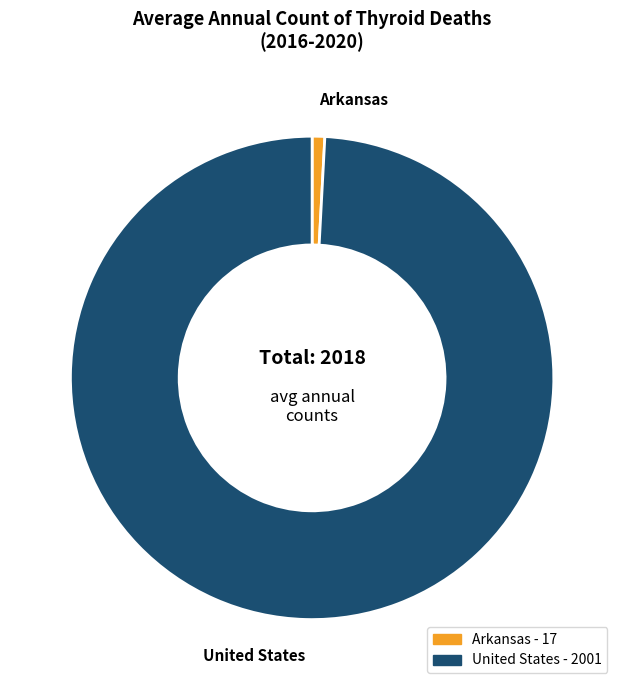

Between United States and Arkansas, which is larger?

United States